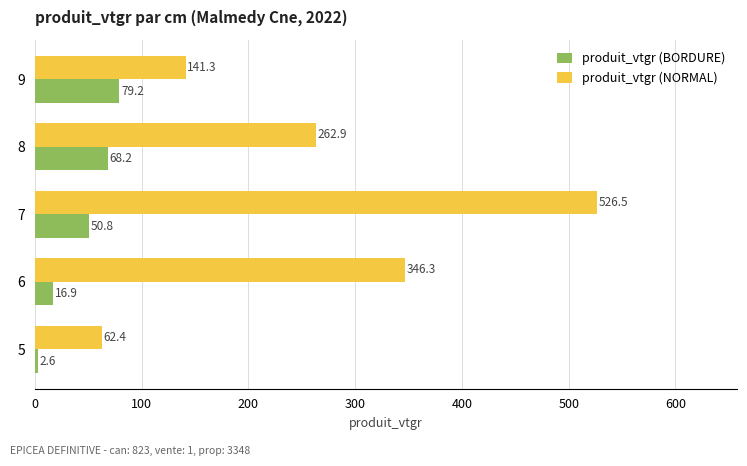

At which label is produit_vtgr (NORMAL) closest to 294?

8